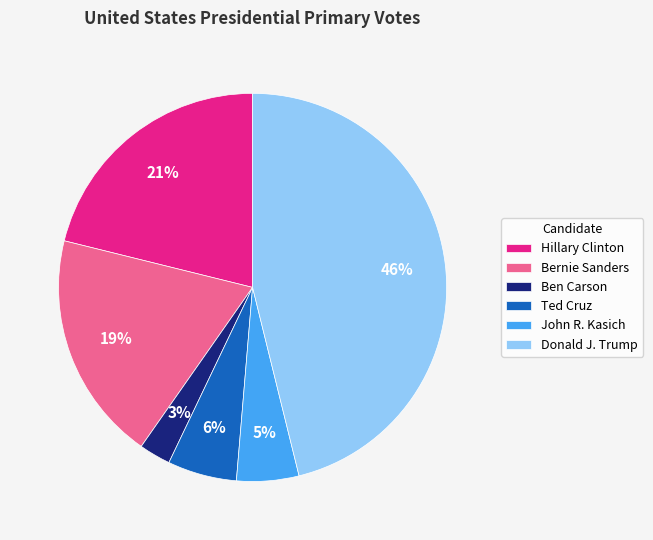

Is there any slice that represents more than half of the pie?

No